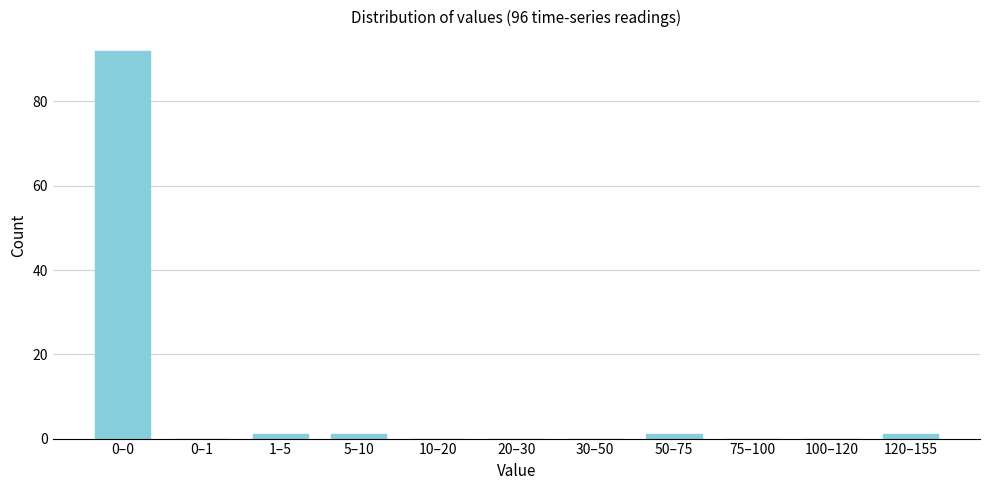

Reading left to right, transcribe all the data shown in this chart.

0–0=92	0–1=0	1–5=1	5–10=1	10–20=0	20–30=0	30–50=0	50–75=1	75–100=0	100–120=0	120–155=1